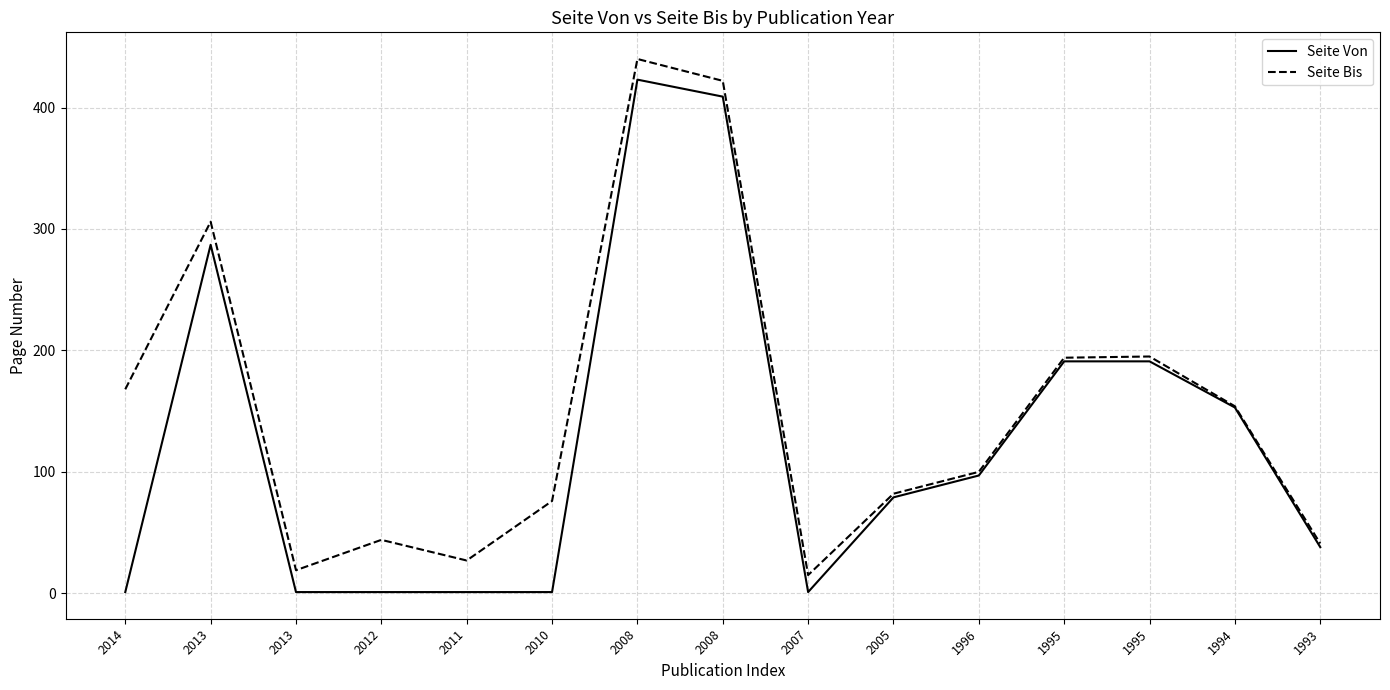

Where is the first local minimum for Seite Von?

2007